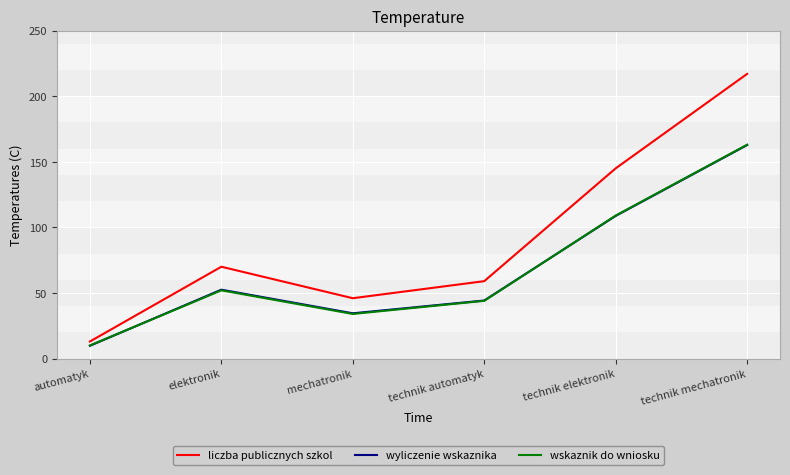

The wskaznik do wniosku series shows 52.0 at elektronik. True or false?

True